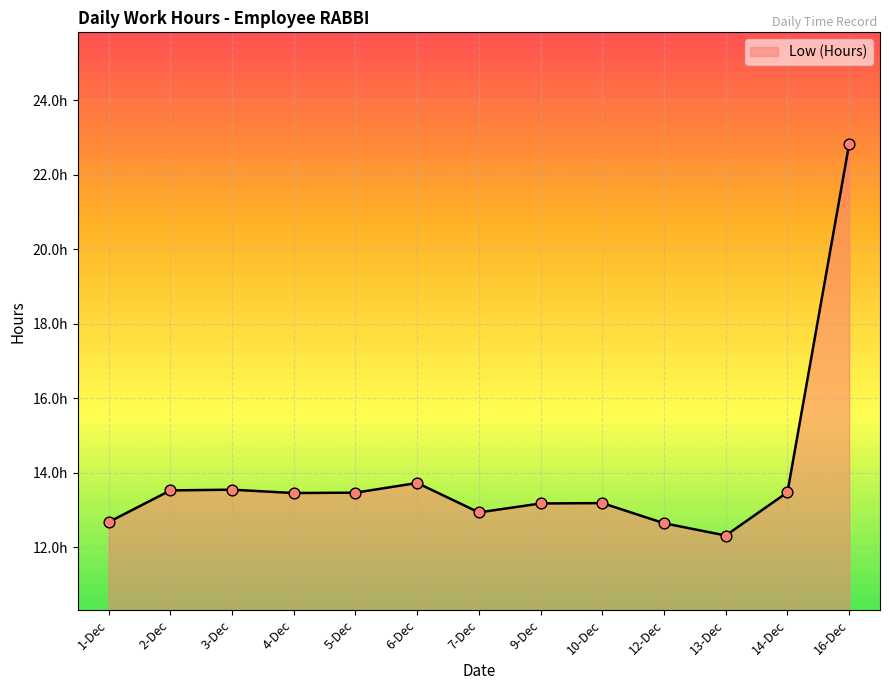

Is this an area chart (filled region under the line)?

Yes